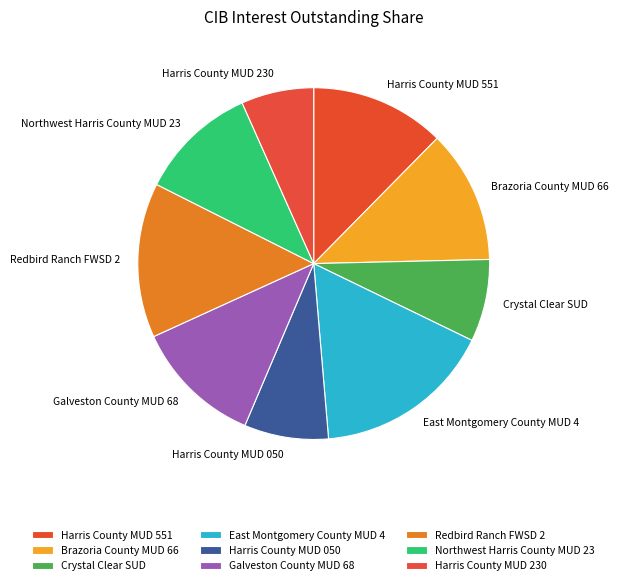

Which category has the biggest portion of the pie?

East Montgomery County MUD 4